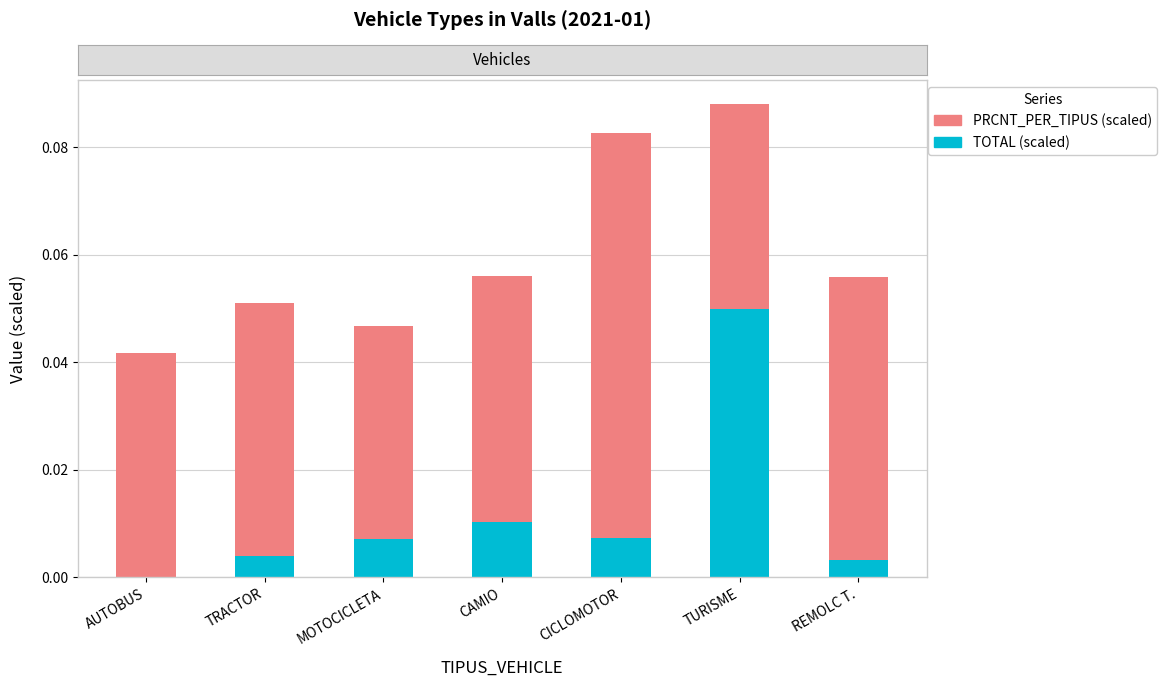

At which category is the sum across all series the highest?

TURISME